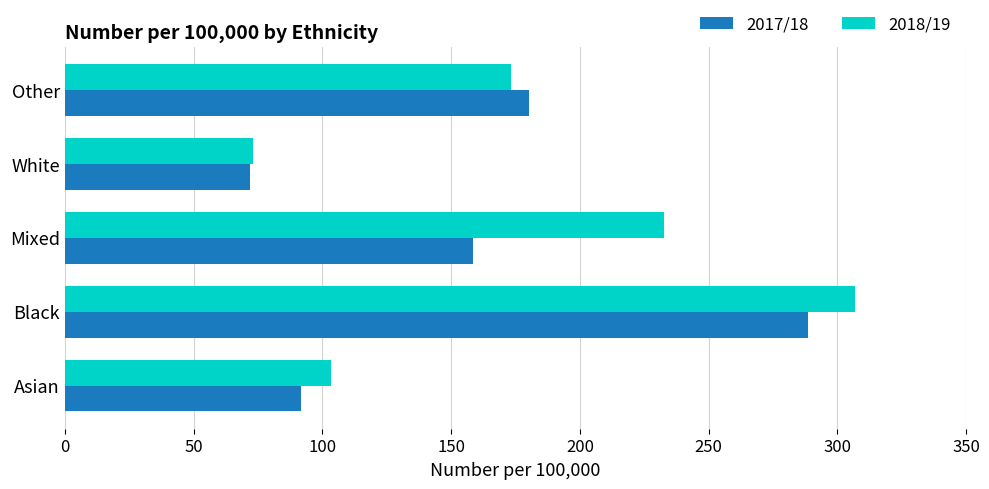

How many series are shown in this chart?

2